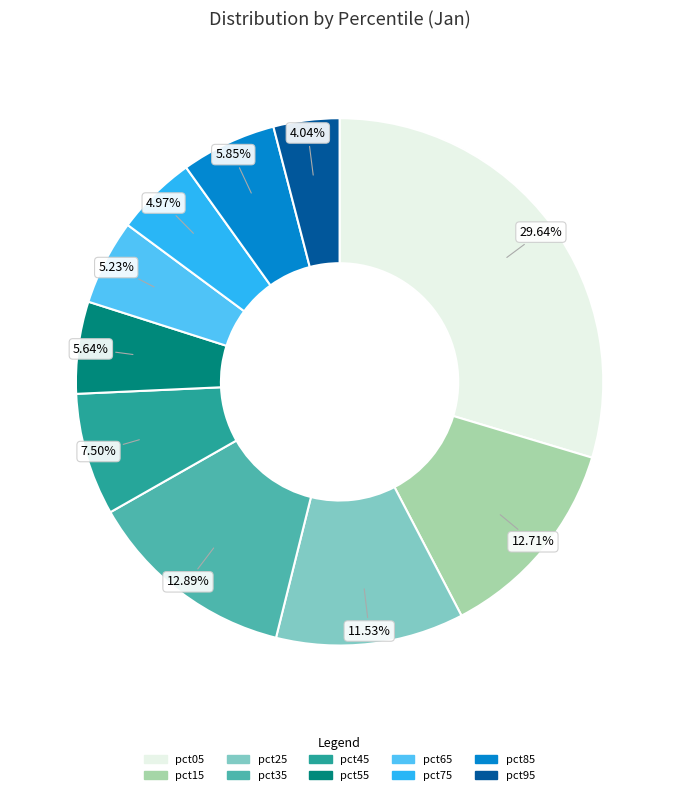

To the nearest percent, what is the average slice percentage?

10%